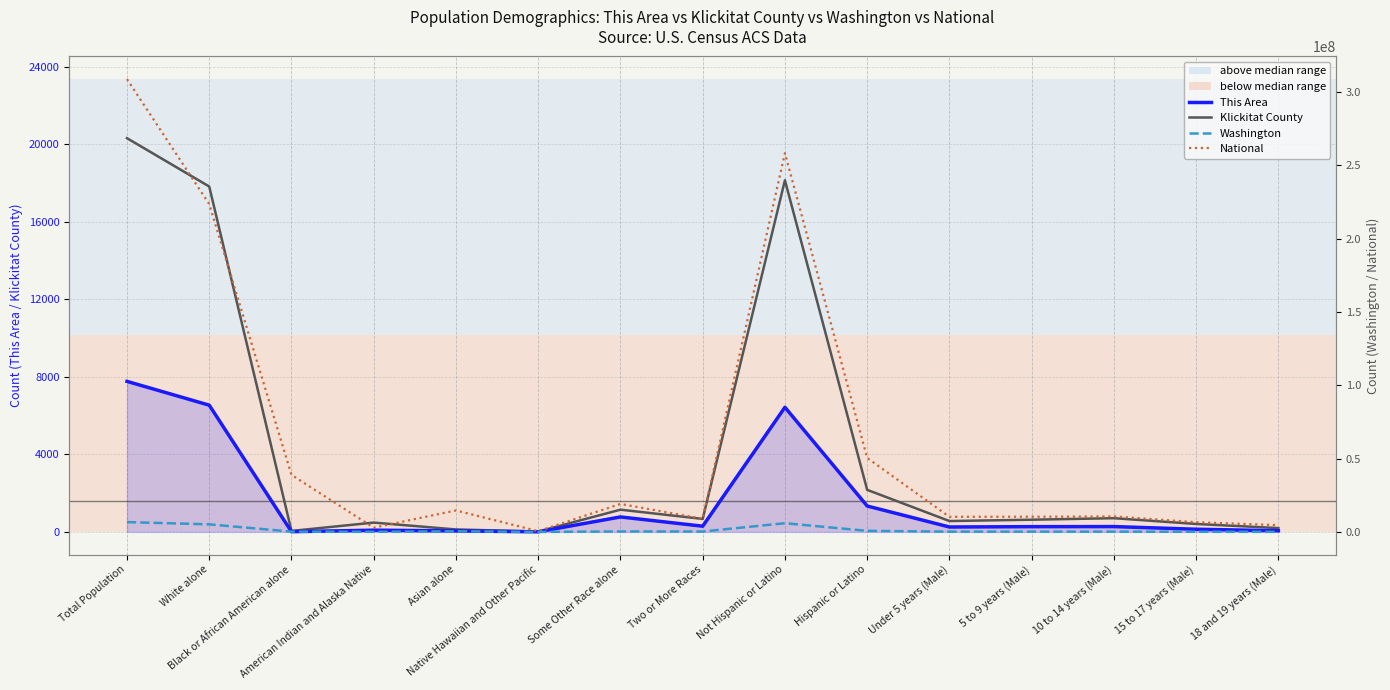

Reading right to left, what are all the values shown in this chart?

This Area: 60	138	275	271	254	1337	6432	295	773	6	54	89	12	6540	7769
Klickitat County: 198	410	708	630	561	2171	18147	670	1147	19	127	481	50	17824	20318
Washington: 96882	140695	224717	219702	225088	755790	5968750	312926	349799	40475	481067	103869	240042	5196362	6724540
National: 4647457	6656209	10579862	10389638	10319427	50477594	258267944	9009073	19107368	540013	14674252	2932248	38929319	223553265	308745538